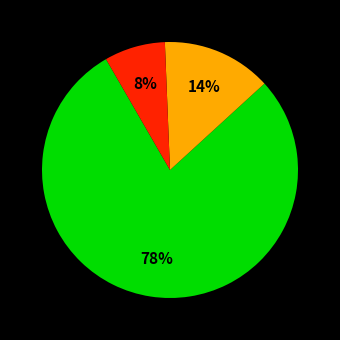

Is there any slice that represents more than half of the pie?

Yes